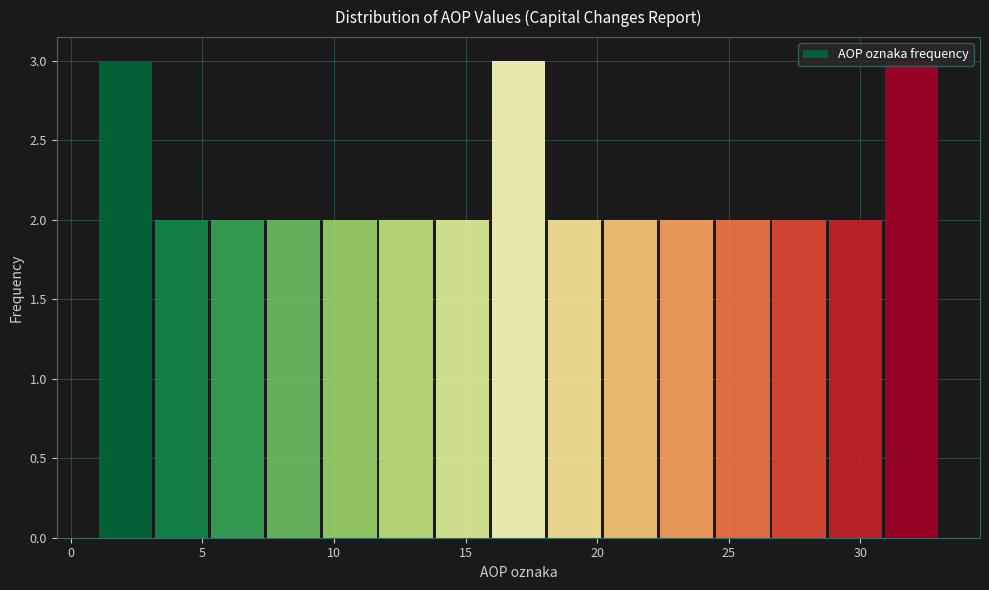

Reading left to right, transcribe this chart: for each bar, give the range it covers on the x-axis and its height. Neither the bar edges nor the heights are printed on the chart, so give them approximately, as read against the axes.

1.0 to 3.0: 3
3.0 to 5.5: 2
5.5 to 7.5: 2
7.5 to 9.5: 2
9.5 to 11.5: 2
11.5 to 14.0: 2
14.0 to 16.0: 2
16.0 to 18.0: 3
18.0 to 20.0: 2
20.0 to 22.5: 2
22.5 to 24.5: 2
24.5 to 26.5: 2
26.5 to 28.5: 2
28.5 to 31.0: 2
31.0 to 33.0: 3